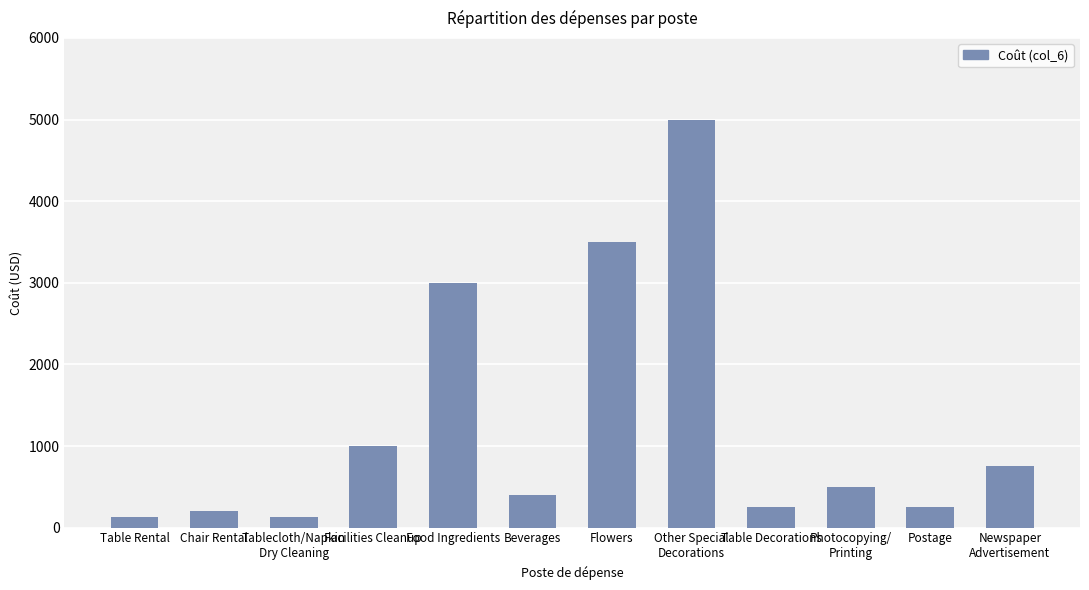

How many bars are there in total?

12